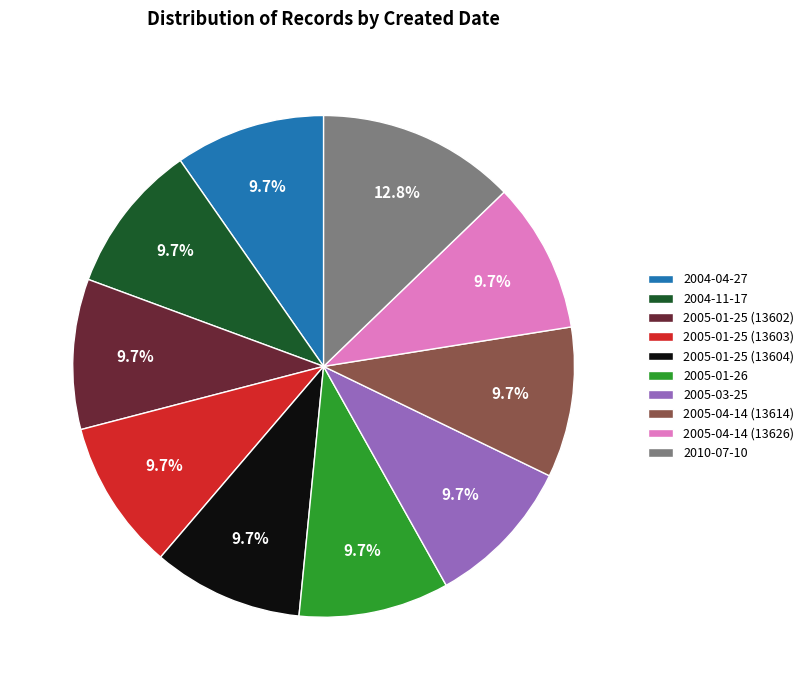

To the nearest percent, what portion does 2005-01-26 represent?

10%